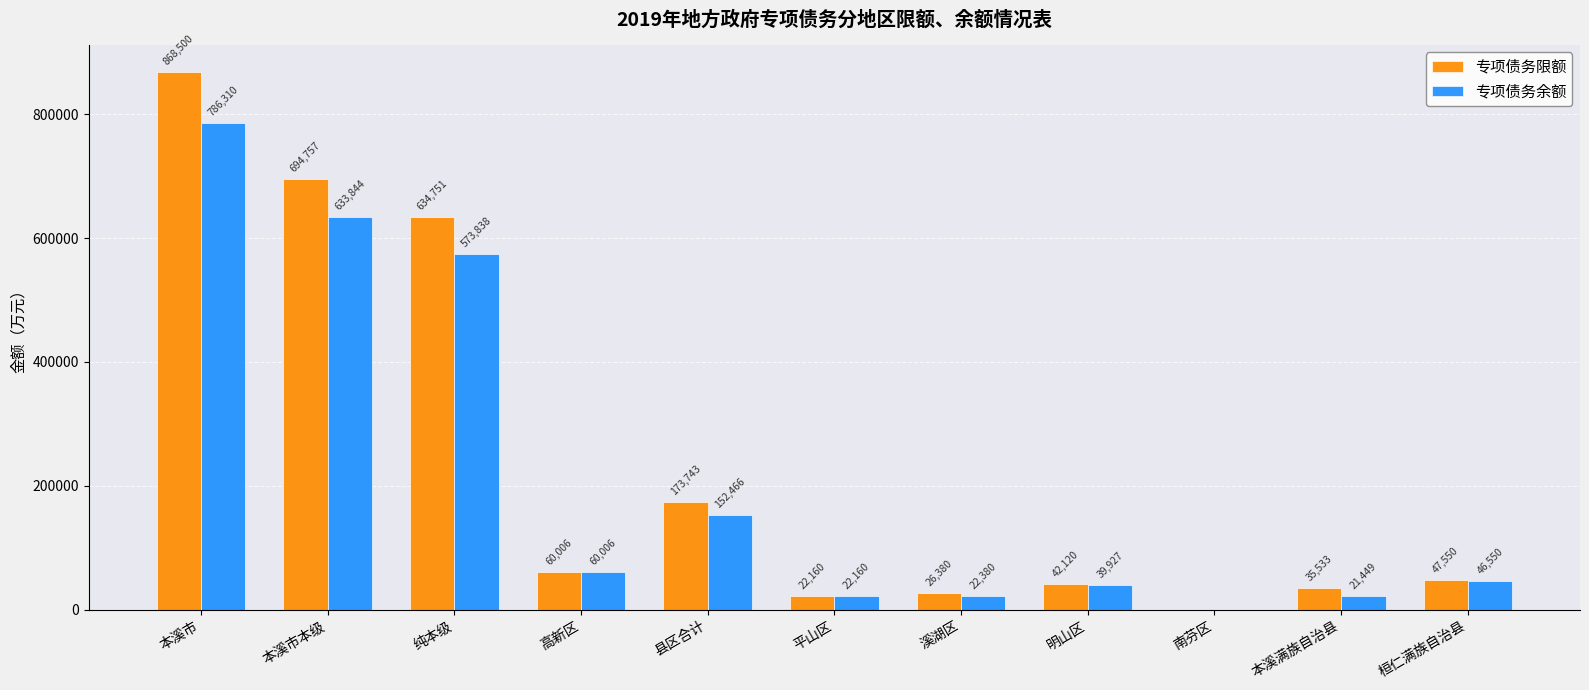

What is the sum of the 专项债务限额 values at 明山区 and 本溪市?

910620.0